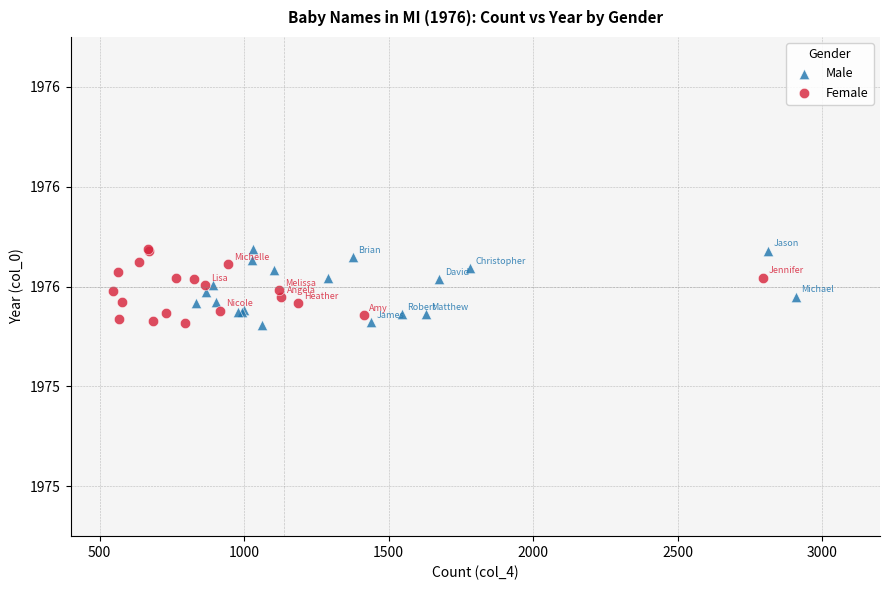

What are all the series names shown in the legend?

Male, Female